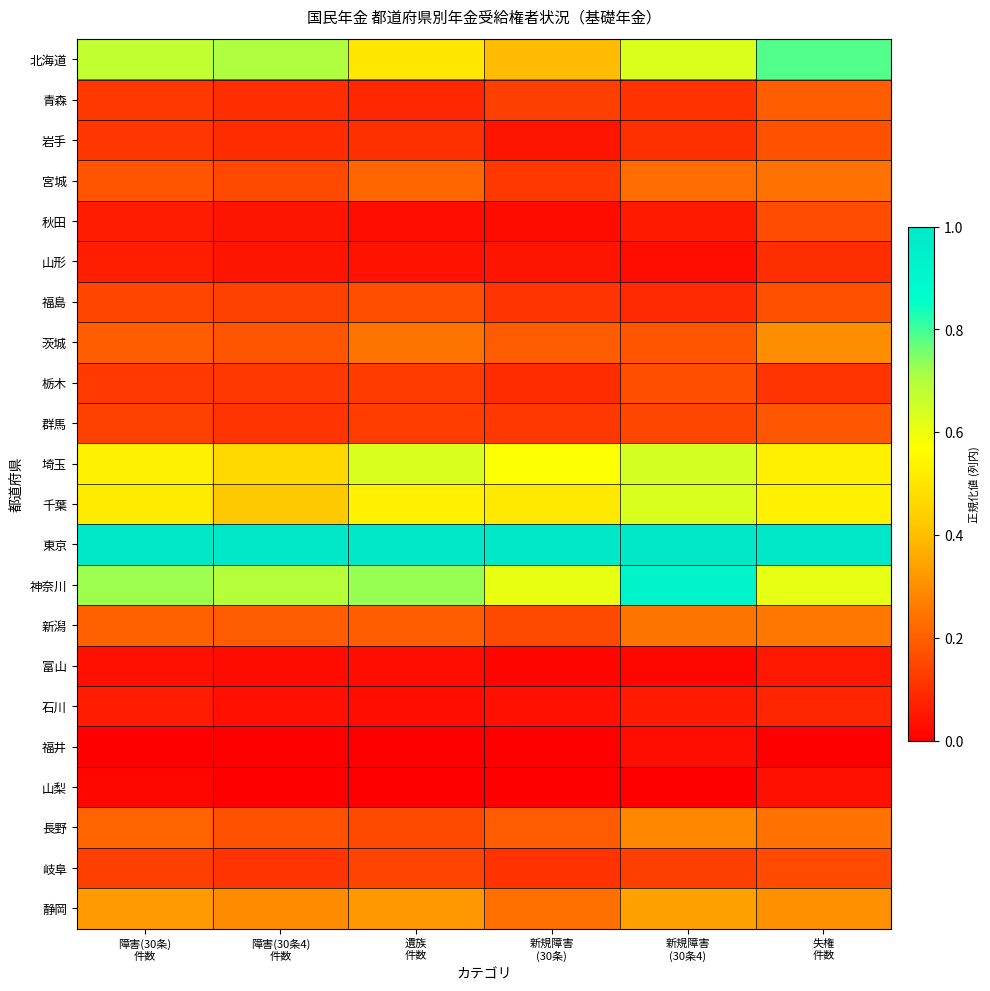

Reading left to right, what are all the values shown in this chart?

北海道: 障害(30条)
件数=0.7	障害(30条4)
件数=0.7	遺族
件数=0.5	新規障害
(30条)=0.4	新規障害
(30条4)=0.6	失権
件数=0.8
青森: 障害(30条)
件数=0.1	障害(30条4)
件数=0.1	遺族
件数=0.1	新規障害
(30条)=0.1	新規障害
(30条4)=0.1	失権
件数=0.2
岩手: 障害(30条)
件数=0.1	障害(30条4)
件数=0.1	遺族
件数=0.1	新規障害
(30条)=0.0	新規障害
(30条4)=0.1	失権
件数=0.2
宮城: 障害(30条)
件数=0.2	障害(30条4)
件数=0.2	遺族
件数=0.2	新規障害
(30条)=0.1	新規障害
(30条4)=0.2	失権
件数=0.2
秋田: 障害(30条)
件数=0.1	障害(30条4)
件数=0.0	遺族
件数=0.0	新規障害
(30条)=0.0	新規障害
(30条4)=0.1	失権
件数=0.2
山形: 障害(30条)
件数=0.1	障害(30条4)
件数=0.0	遺族
件数=0.0	新規障害
(30条)=0.0	新規障害
(30条4)=0.0	失権
件数=0.1
福島: 障害(30条)
件数=0.1	障害(30条4)
件数=0.1	遺族
件数=0.2	新規障害
(30条)=0.1	新規障害
(30条4)=0.1	失権
件数=0.2
茨城: 障害(30条)
件数=0.2	障害(30条4)
件数=0.2	遺族
件数=0.2	新規障害
(30条)=0.2	新規障害
(30条4)=0.2	失権
件数=0.3
栃木: 障害(30条)
件数=0.1	障害(30条4)
件数=0.1	遺族
件数=0.1	新規障害
(30条)=0.1	新規障害
(30条4)=0.2	失権
件数=0.1
群馬: 障害(30条)
件数=0.1	障害(30条4)
件数=0.1	遺族
件数=0.1	新規障害
(30条)=0.1	新規障害
(30条4)=0.1	失権
件数=0.2
埼玉: 障害(30条)
件数=0.5	障害(30条4)
件数=0.5	遺族
件数=0.6	新規障害
(30条)=0.6	新規障害
(30条4)=0.6	失権
件数=0.5
千葉: 障害(30条)
件数=0.5	障害(30条4)
件数=0.4	遺族
件数=0.5	新規障害
(30条)=0.5	新規障害
(30条4)=0.6	失権
件数=0.5
東京: 障害(30条)
件数=1.0	障害(30条4)
件数=1.0	遺族
件数=1.0	新規障害
(30条)=1.0	新規障害
(30条4)=1.0	失権
件数=1.0
神奈川: 障害(30条)
件数=0.7	障害(30条4)
件数=0.7	遺族
件数=0.7	新規障害
(30条)=0.6	新規障害
(30条4)=0.9	失権
件数=0.6
新潟: 障害(30条)
件数=0.2	障害(30条4)
件数=0.2	遺族
件数=0.2	新規障害
(30条)=0.2	新規障害
(30条4)=0.2	失権
件数=0.3
富山: 障害(30条)
件数=0.0	障害(30条4)
件数=0.0	遺族
件数=0.0	新規障害
(30条)=0.0	新規障害
(30条4)=0.0	失権
件数=0.1
石川: 障害(30条)
件数=0.1	障害(30条4)
件数=0.0	遺族
件数=0.0	新規障害
(30条)=0.0	新規障害
(30条4)=0.1	失権
件数=0.1
福井: 障害(30条)
件数=0.0	障害(30条4)
件数=0.0	遺族
件数=0.0	新規障害
(30条)=0.0	新規障害
(30条4)=0.0	失権
件数=0.0
山梨: 障害(30条)
件数=0.0	障害(30条4)
件数=0.0	遺族
件数=0.0	新規障害
(30条)=0.0	新規障害
(30条4)=0.0	失権
件数=0.0
長野: 障害(30条)
件数=0.2	障害(30条4)
件数=0.2	遺族
件数=0.2	新規障害
(30条)=0.2	新規障害
(30条4)=0.3	失権
件数=0.2
岐阜: 障害(30条)
件数=0.1	障害(30条4)
件数=0.1	遺族
件数=0.1	新規障害
(30条)=0.1	新規障害
(30条4)=0.1	失権
件数=0.2
静岡: 障害(30条)
件数=0.3	障害(30条4)
件数=0.3	遺族
件数=0.3	新規障害
(30条)=0.2	新規障害
(30条4)=0.3	失権
件数=0.3